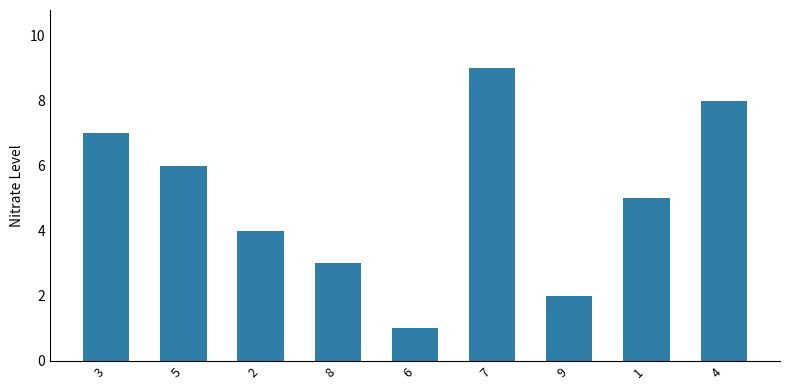

What is the difference between the maximum and minimum values?

8